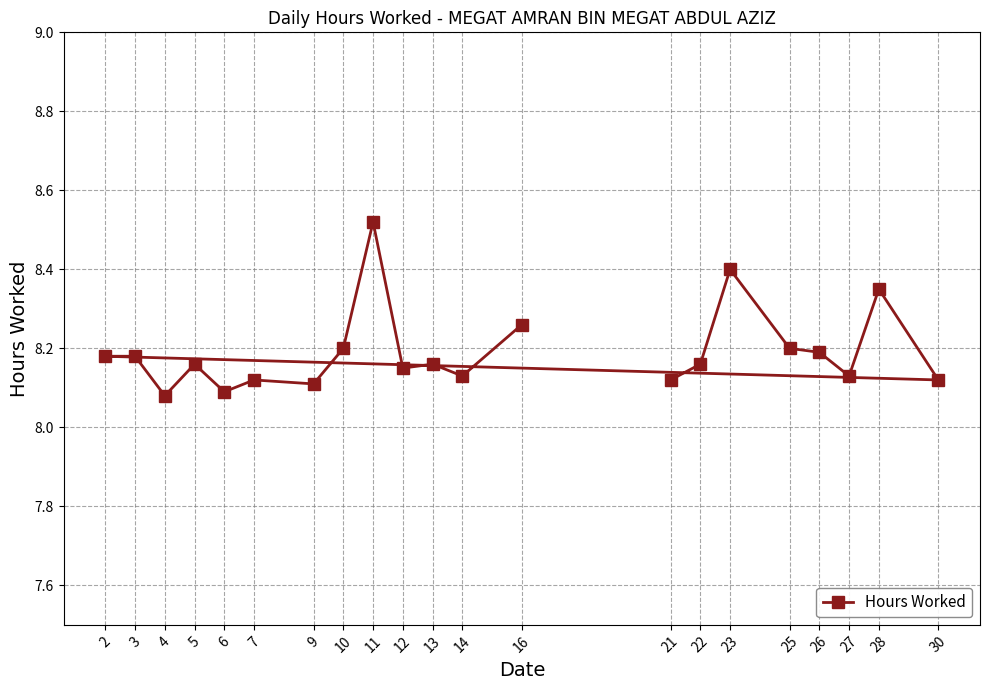

Read the value at 6.

8.1